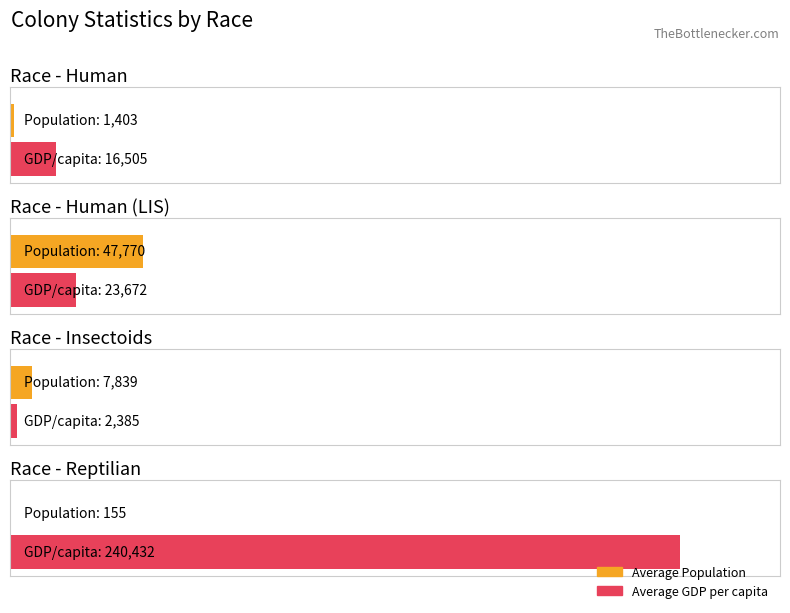

Which series has the largest total across all categories?

Average GDP per capita